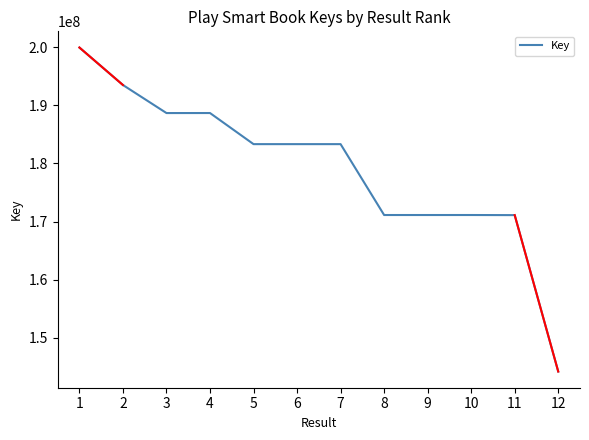

At which category does the chart reach its peak across all series?

1